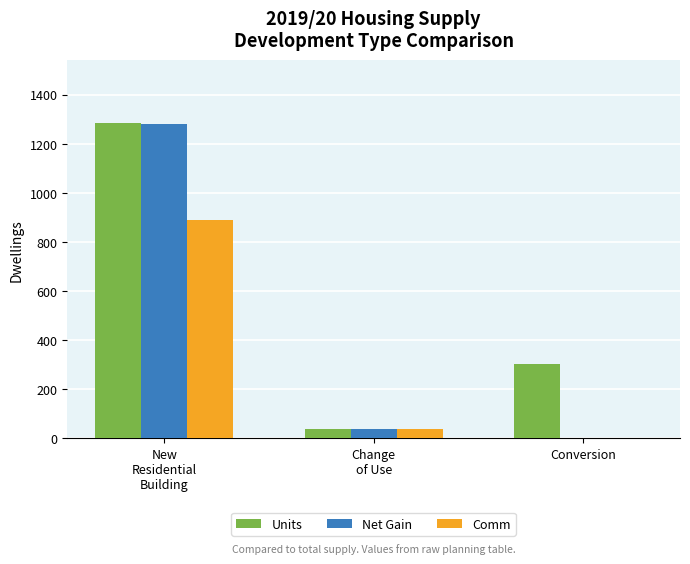

Is the value of Comm at New
Residential
Building greater than the value of Net Gain at New
Residential
Building?

No